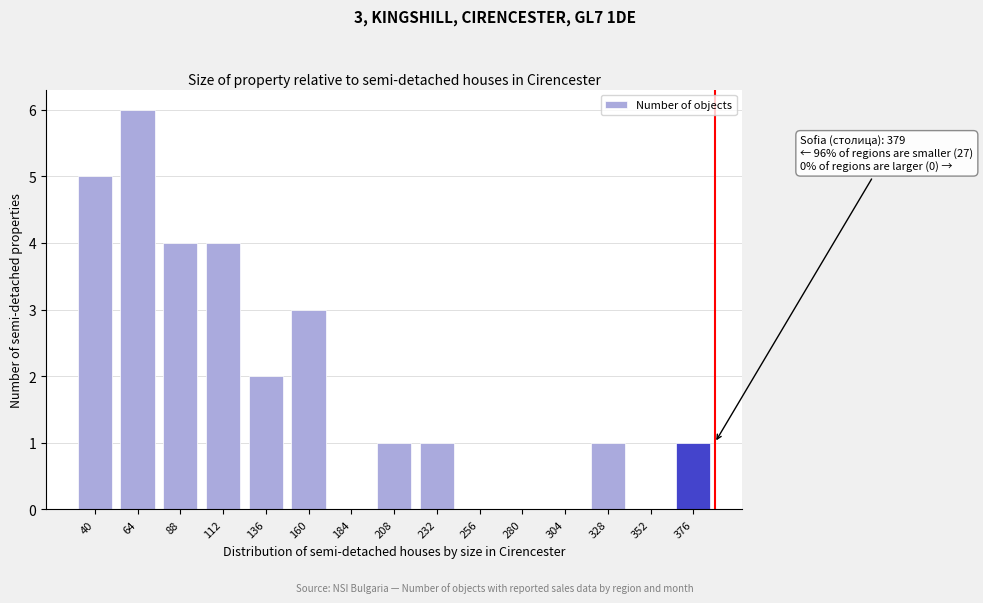

Reading left to right, list all the values displayed in this chart.

40=5	64=6	88=4	112=4	136=2	160=3	184=0	208=1	232=1	256=0	280=0	304=0	328=1	352=0	376=1